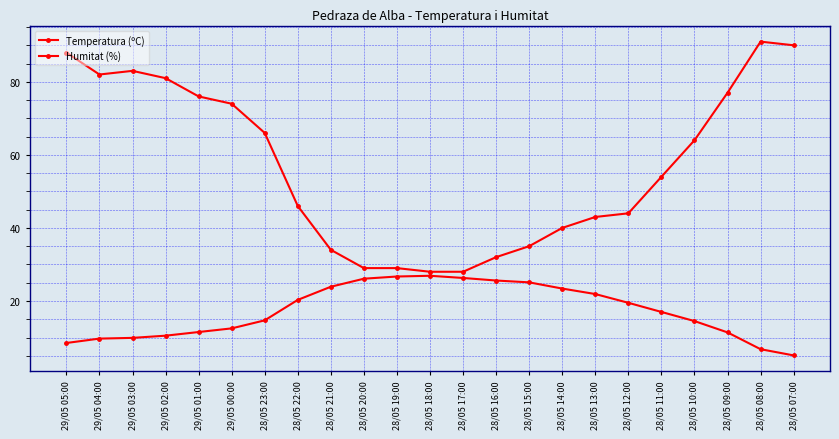

How many lines are shown in the chart?

2